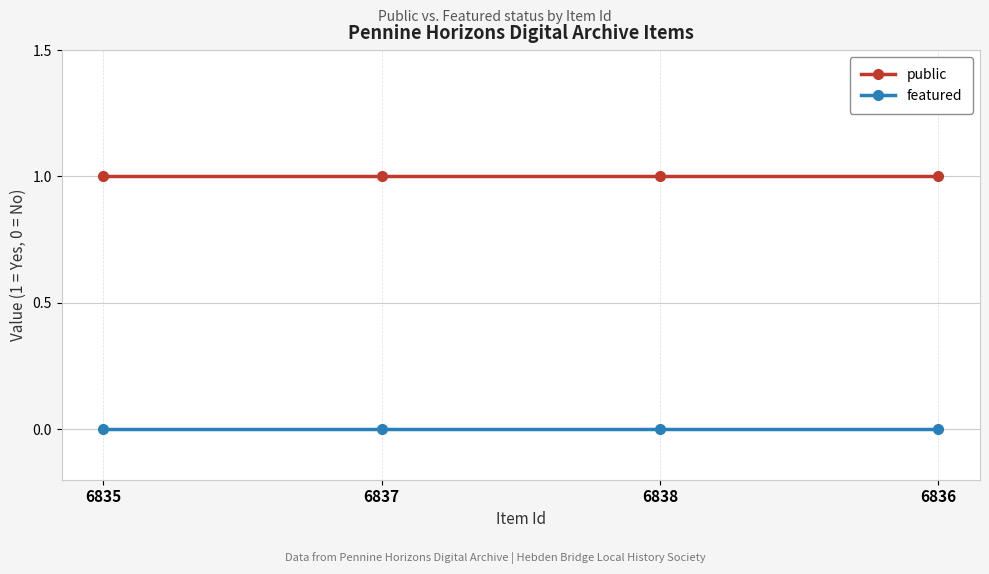

What are all the series names shown in the legend?

public, featured